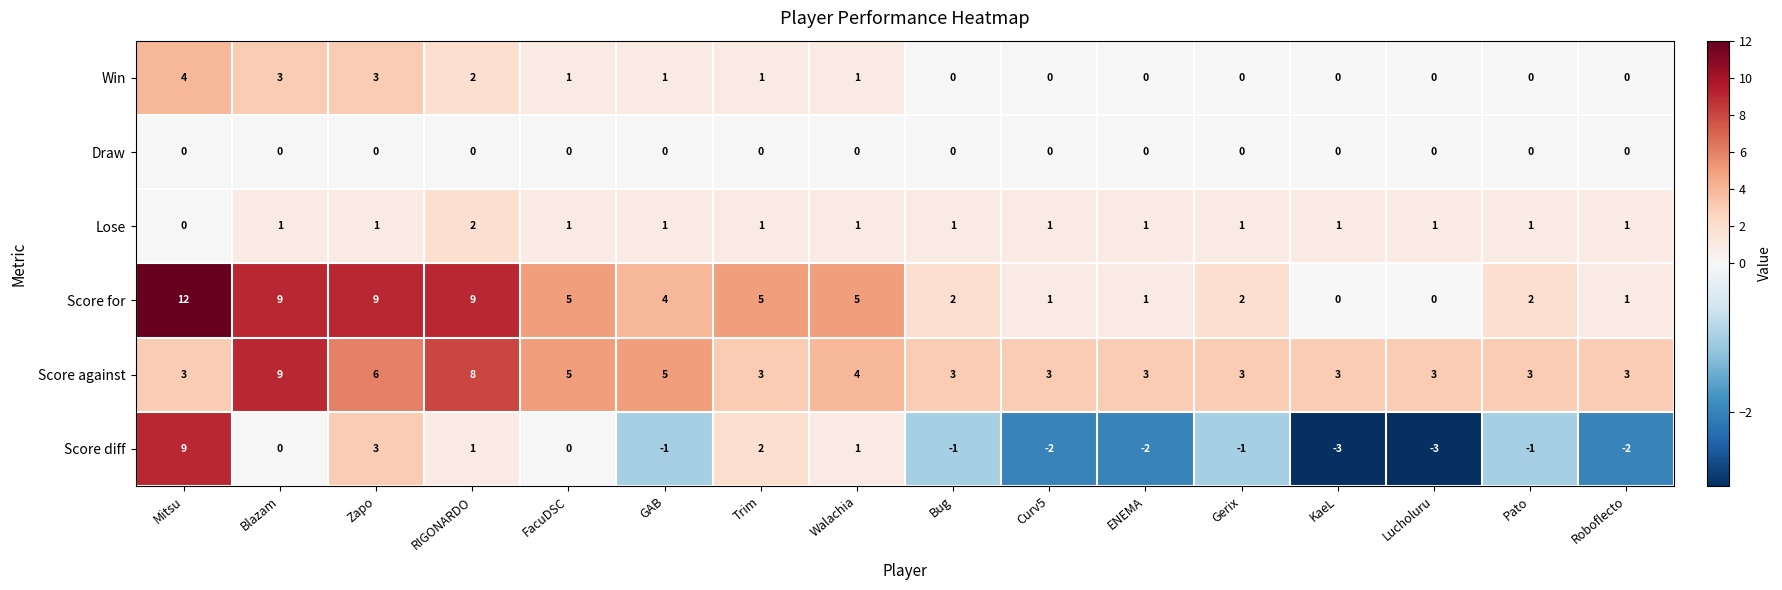

Read the Score against value at GAB.

5